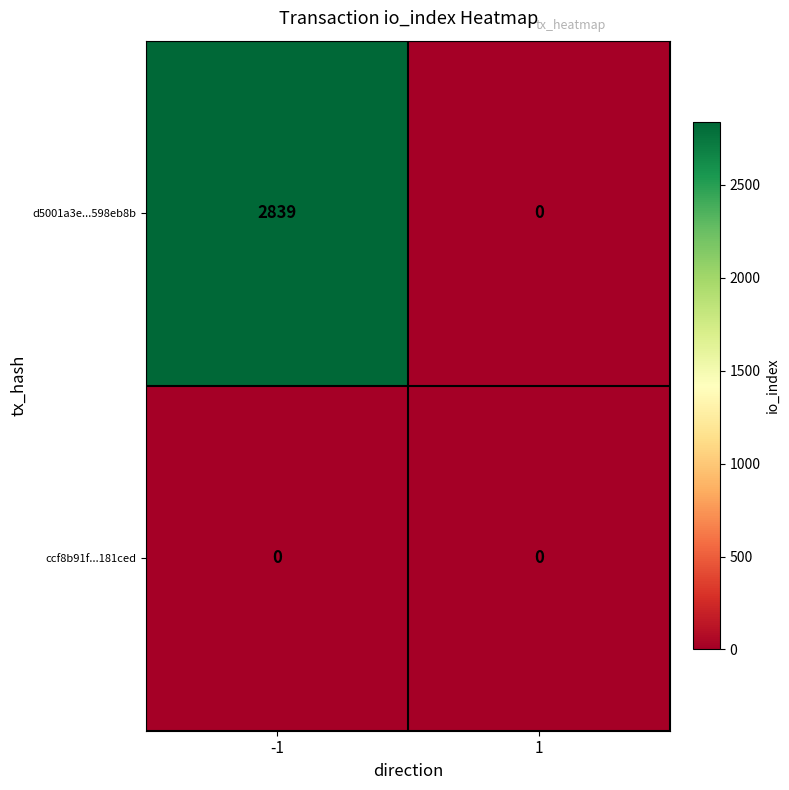

Rank the series by their maximum value, from lowest to highest.

ccf8b91f...181ced, d5001a3e...598eb8b